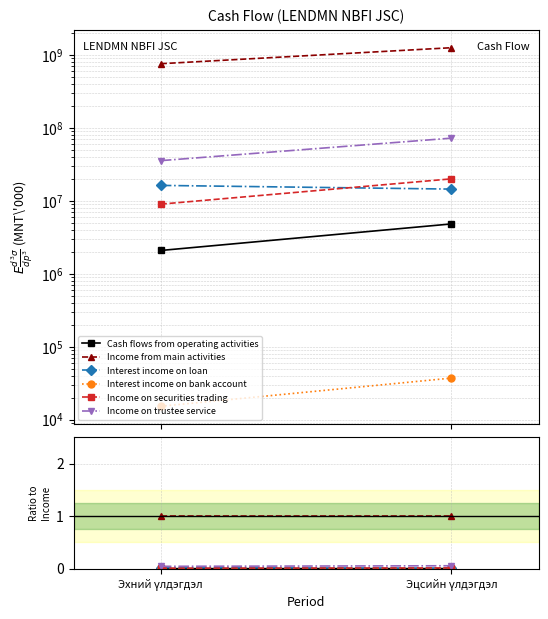

Which series has the widest spread of values?

Income on trustee service